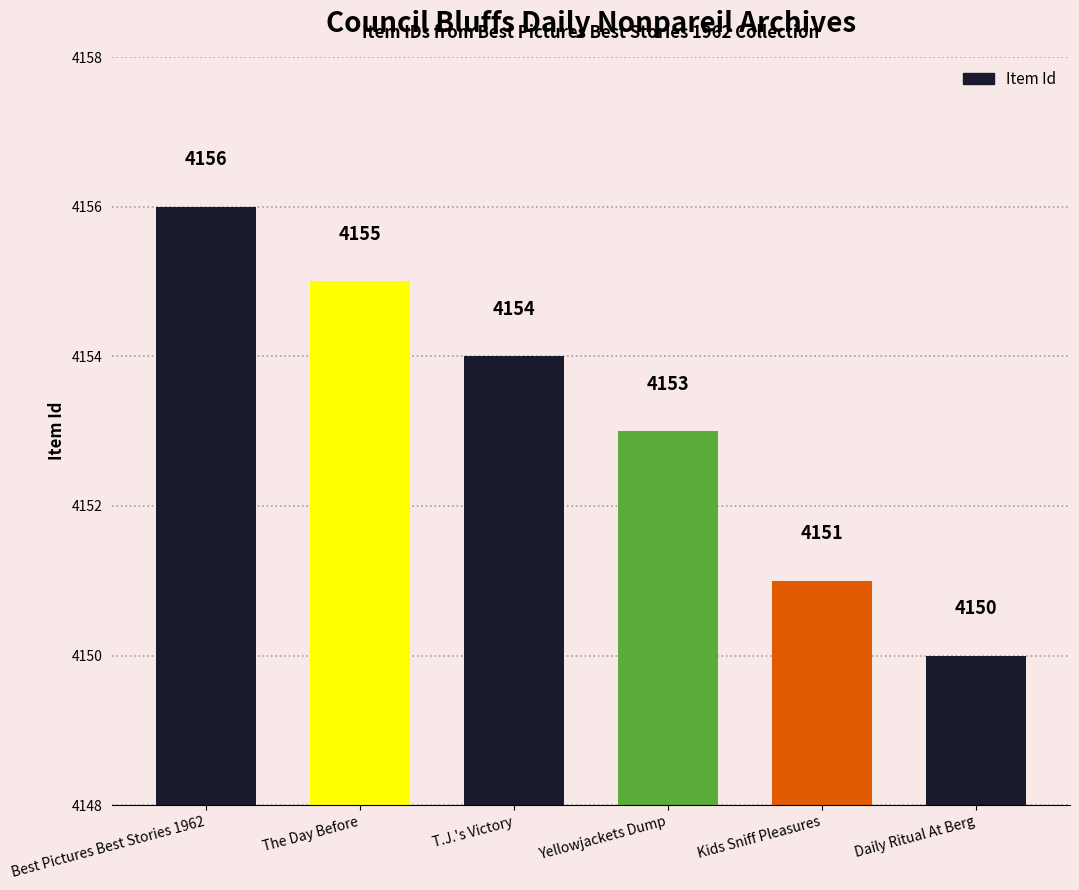

At which label does the data first exceed 4154?

Best Pictures Best Stories 1962